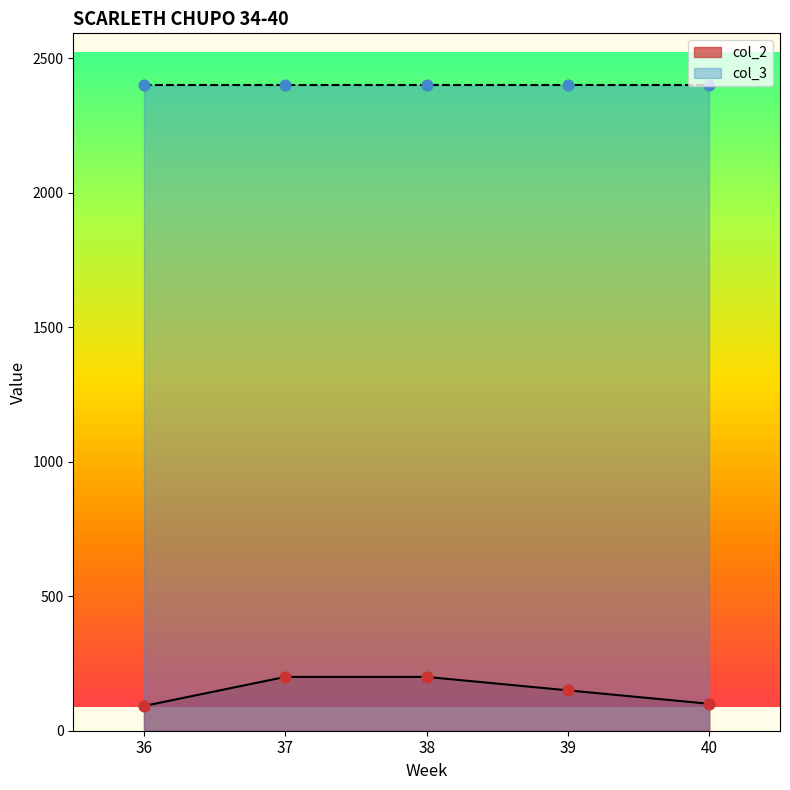

Approximately how many times larger is the value at 36 compared to 39?

0.6